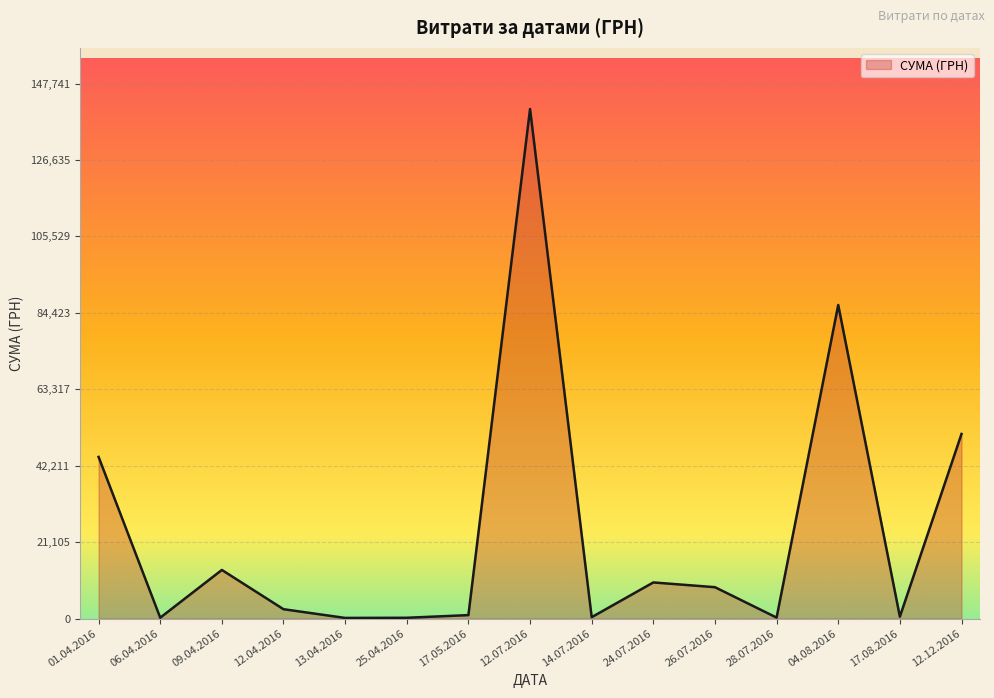

At which label is the value closest to 70440?

04.08.2016